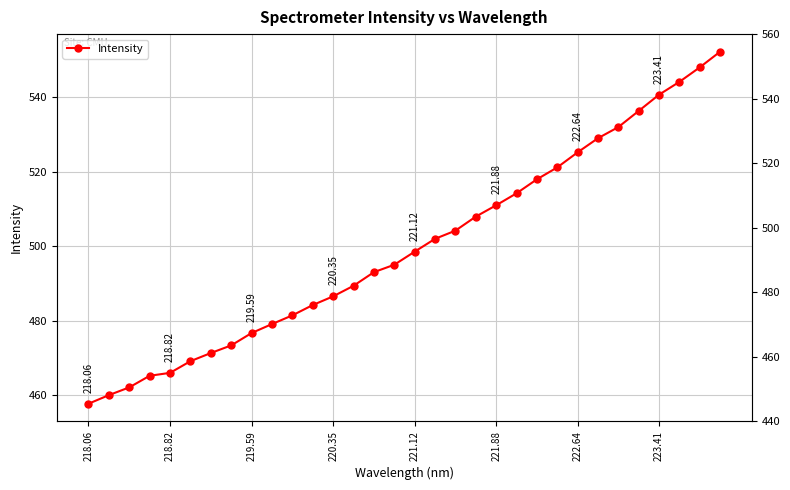

What is the sum of all values?

15994.1